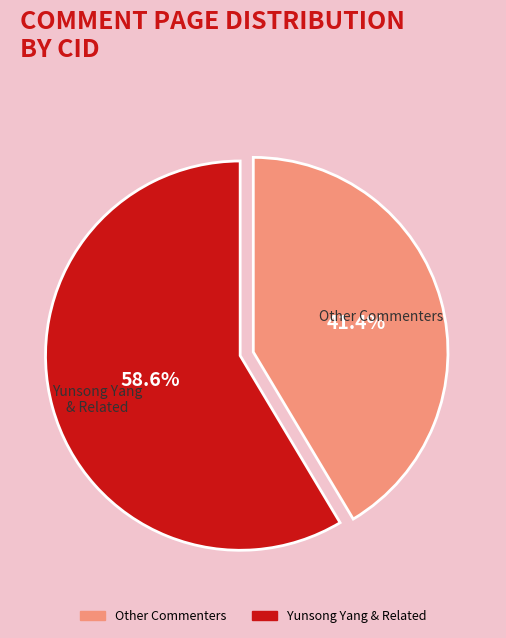

Does any single category account for the majority?

Yes